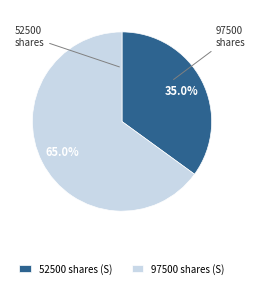

What is the majority slice?

97500 shares (S)